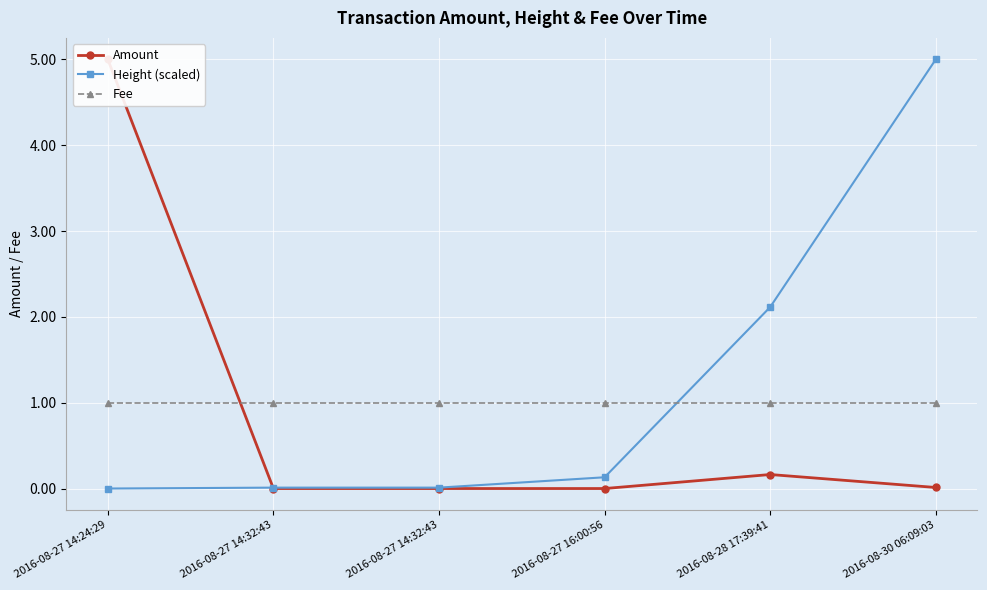

What is the total value across all series at 2016-08-30 06:09:03?

6.0